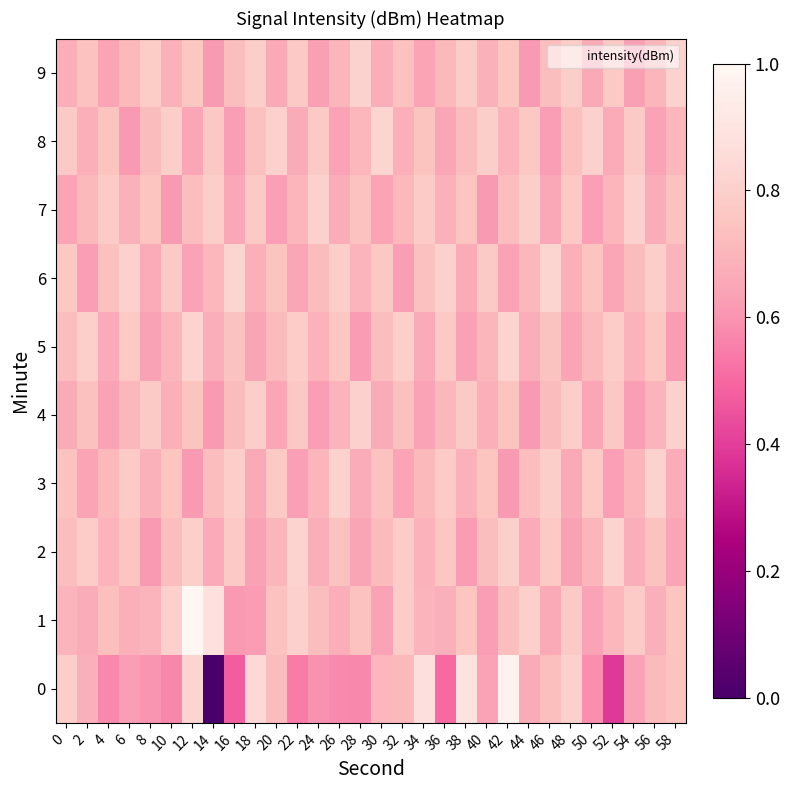

What is the spread (max minus min) of values at 16?

0.3